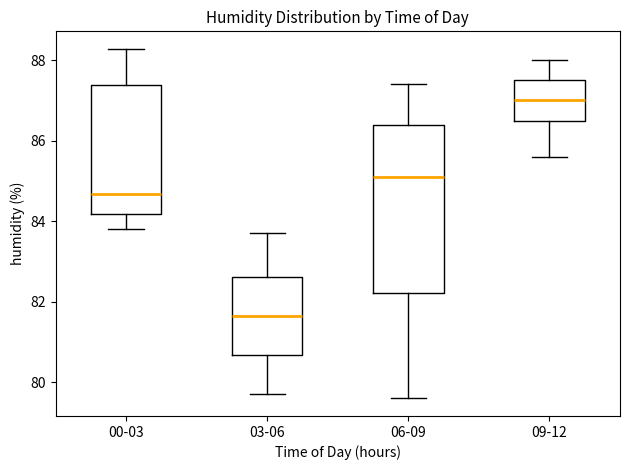

Which box has the lowest median line?

03-06